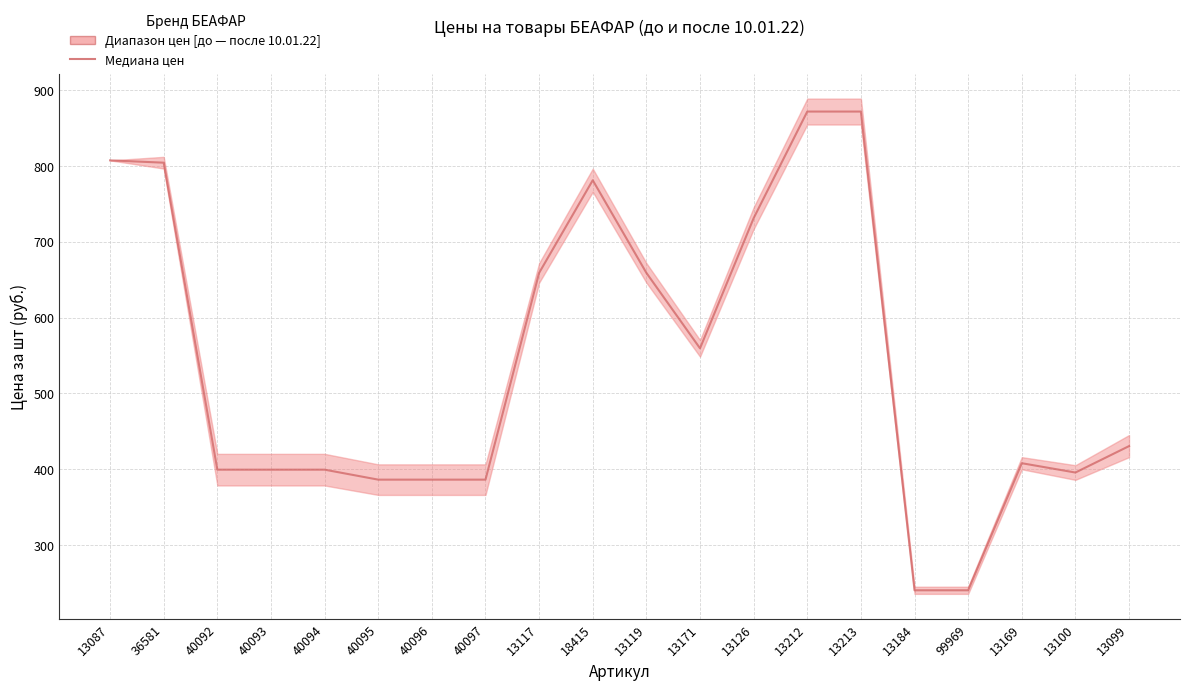

What is the sum of the values at 13087 and 13100?

1203.0